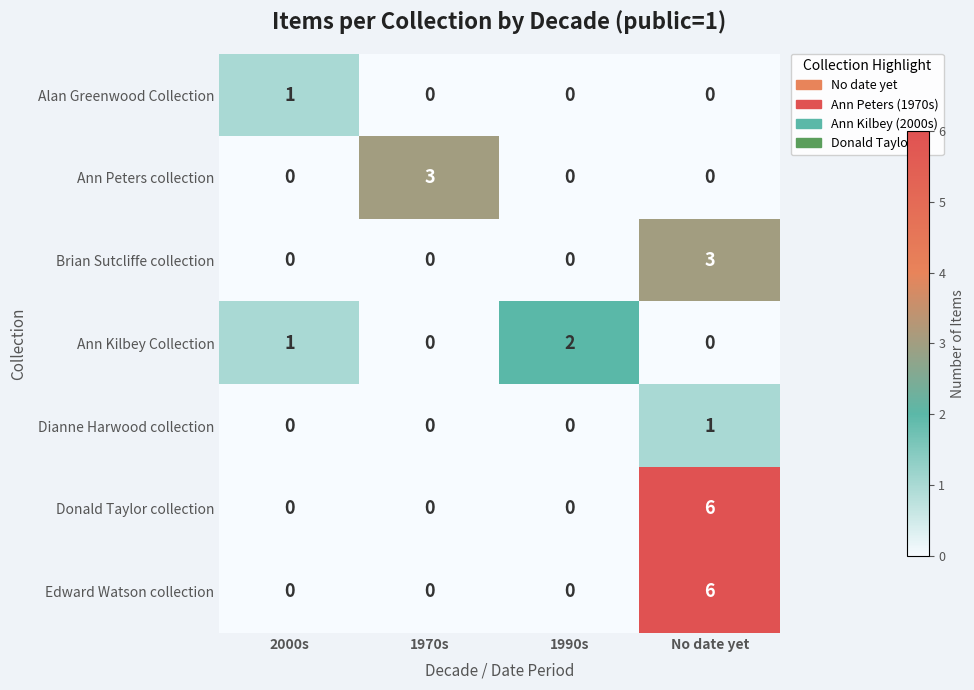

Which label corresponds to the largest value in the chart?

No date yet